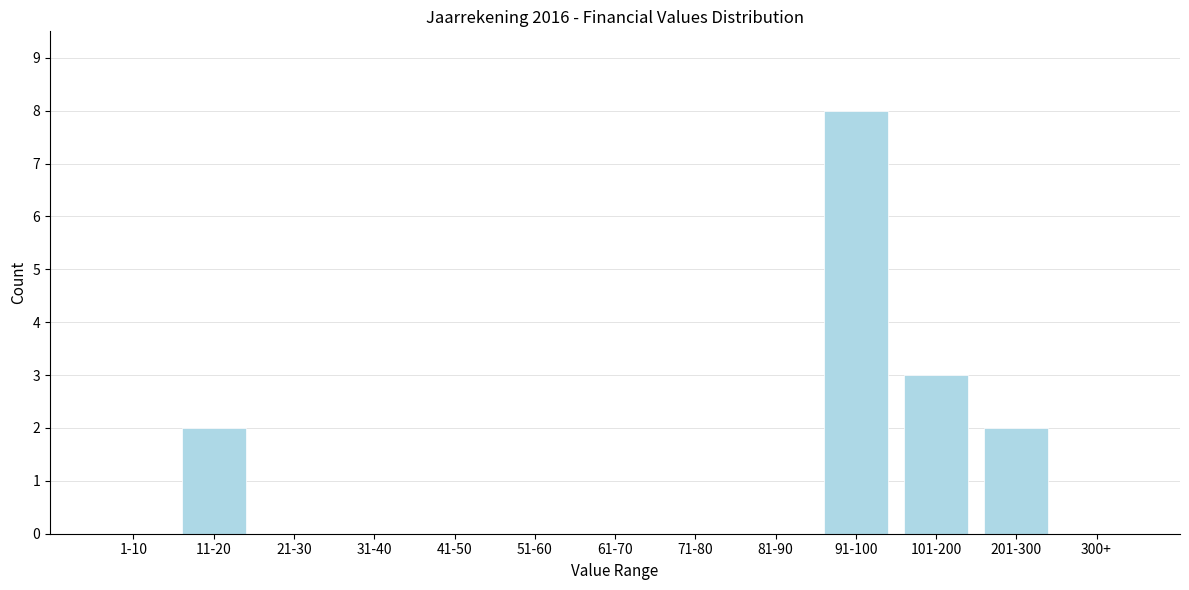

Reading left to right, extract all data points from this chart.

1-10=0	11-20=2	21-30=0	31-40=0	41-50=0	51-60=0	61-70=0	71-80=0	81-90=0	91-100=8	101-200=3	201-300=2	300+=0